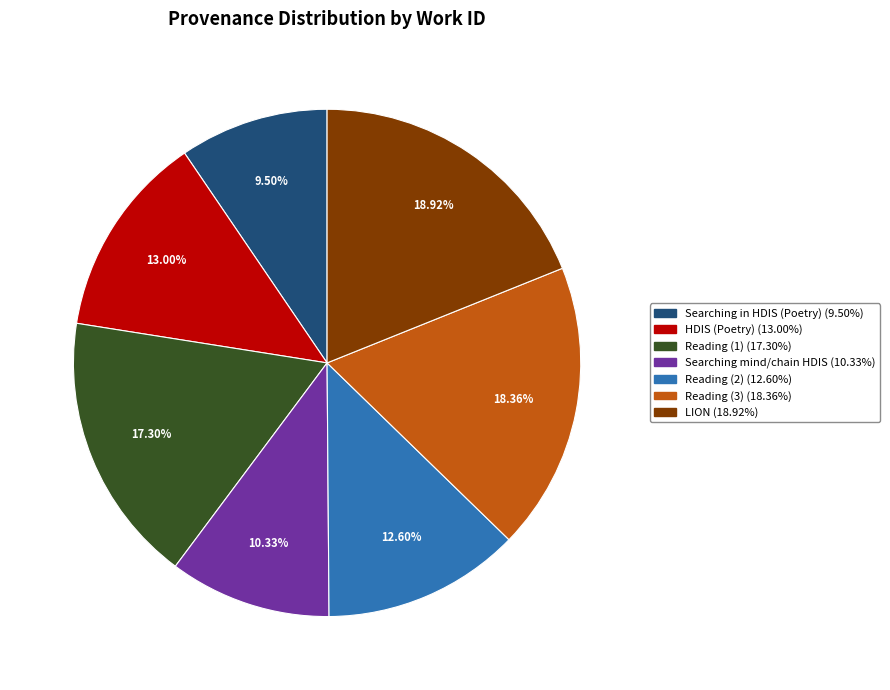

What is the ratio of the value at Reading (3) (18.36%) to the value at HDIS (Poetry) (13.00%)?

1.4